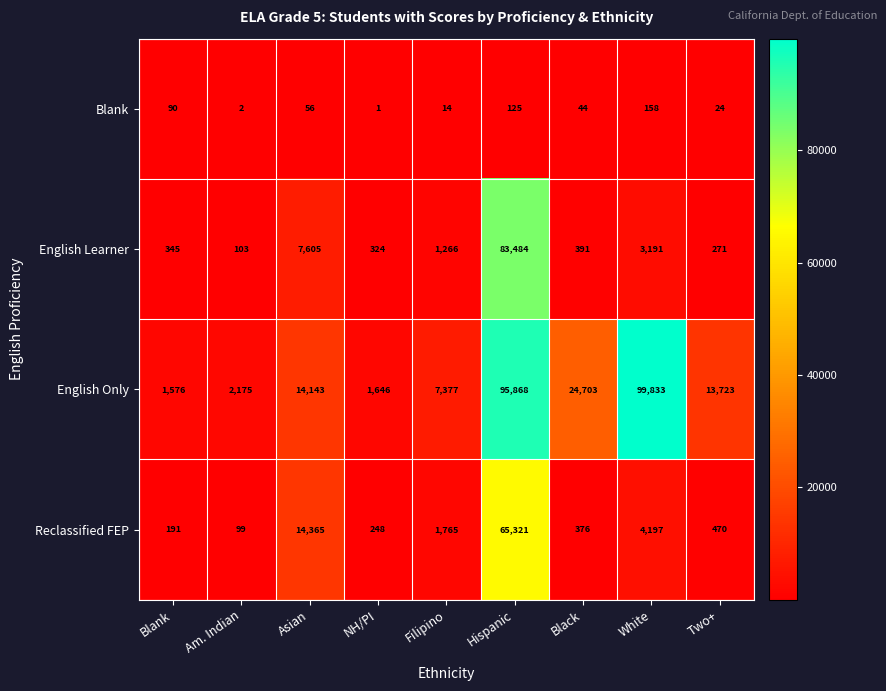

What value does the Reclassified FEP series have at Hispanic, to the nearest 10?

65320